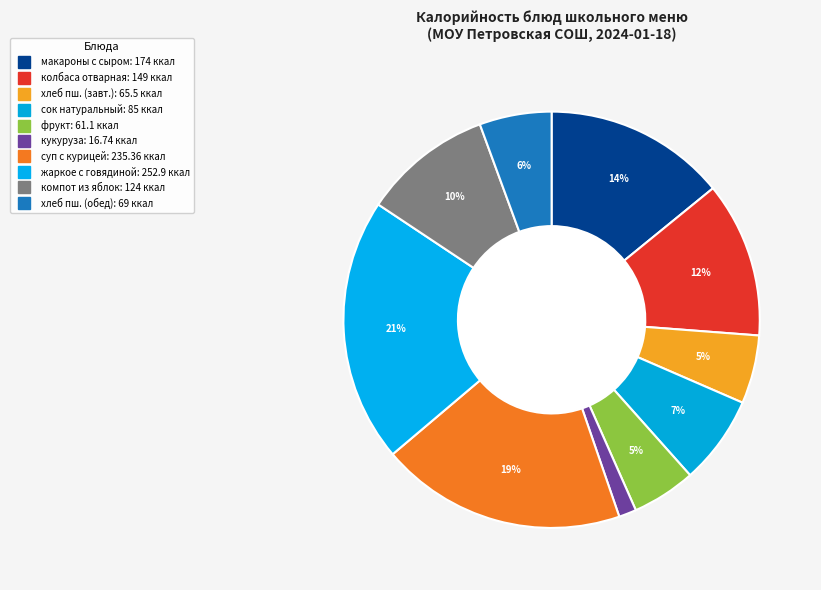

Count the number of slices in the pie.

10